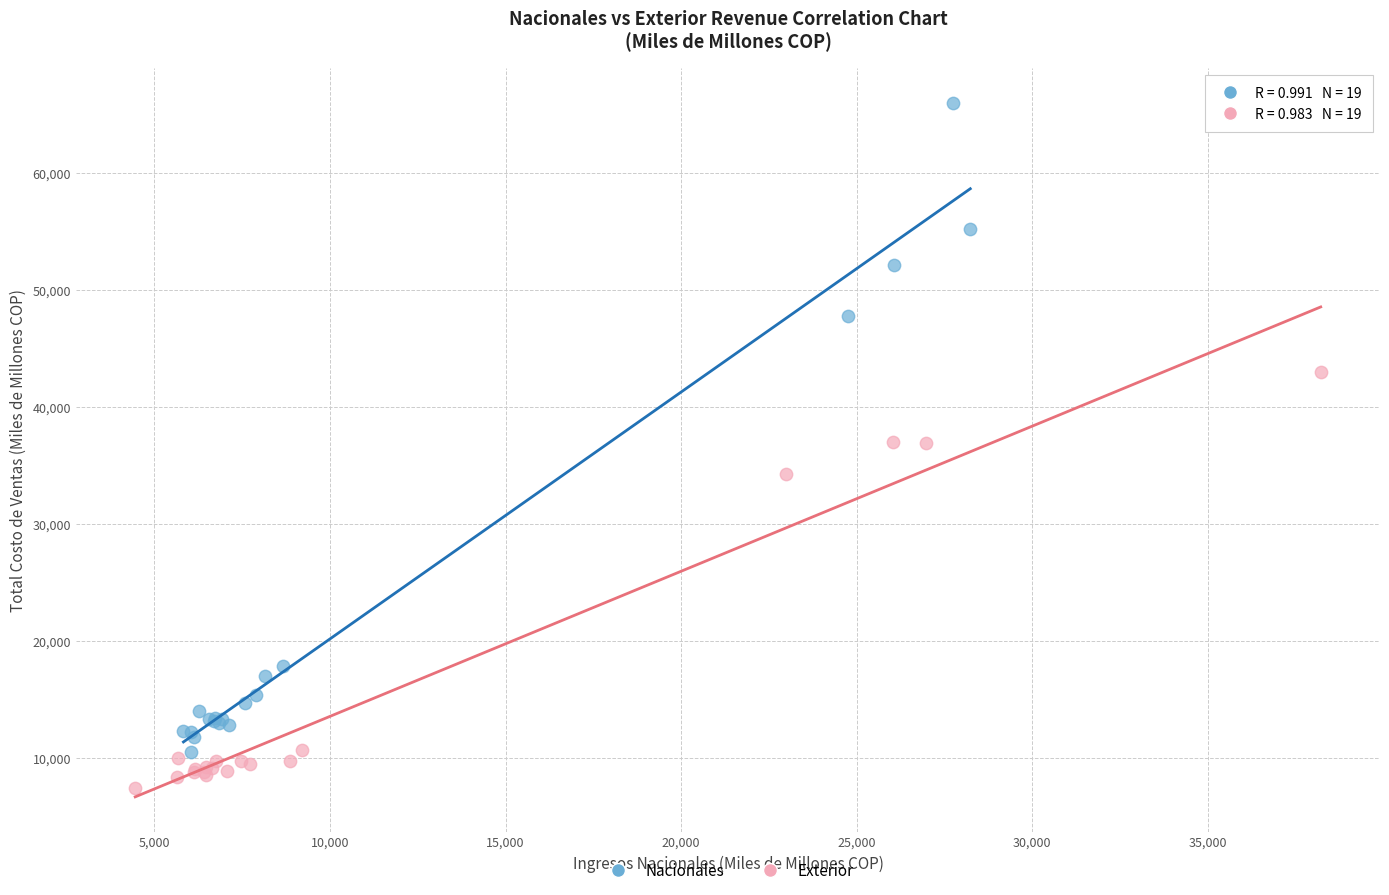

Which series contains the lowest Y value?

Exterior